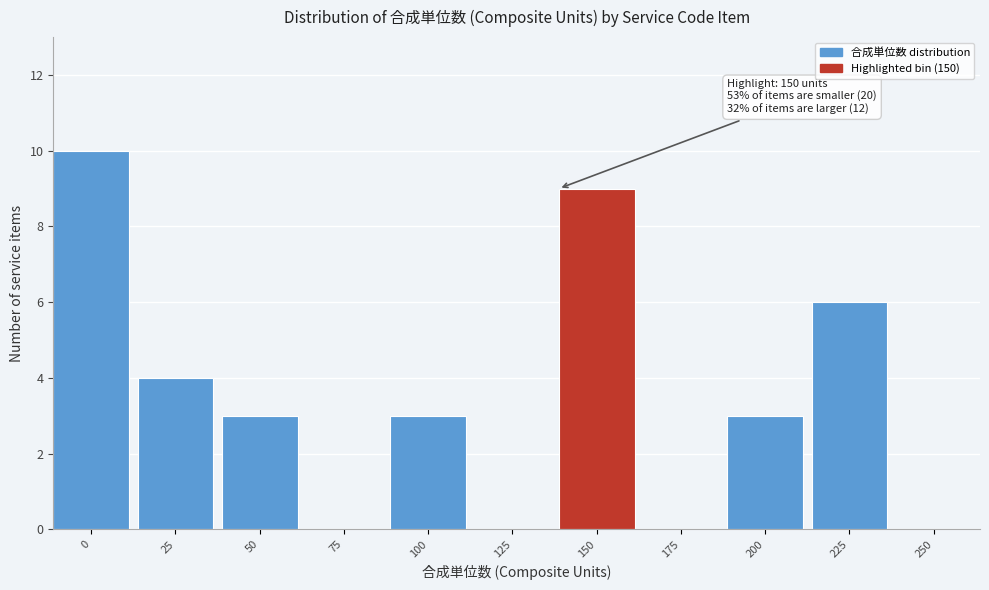

Reading left to right, extract all data points from this chart.

0=10	25=4	50=3	75=0	100=3	125=0	150=9	175=0	200=3	225=6	250=0